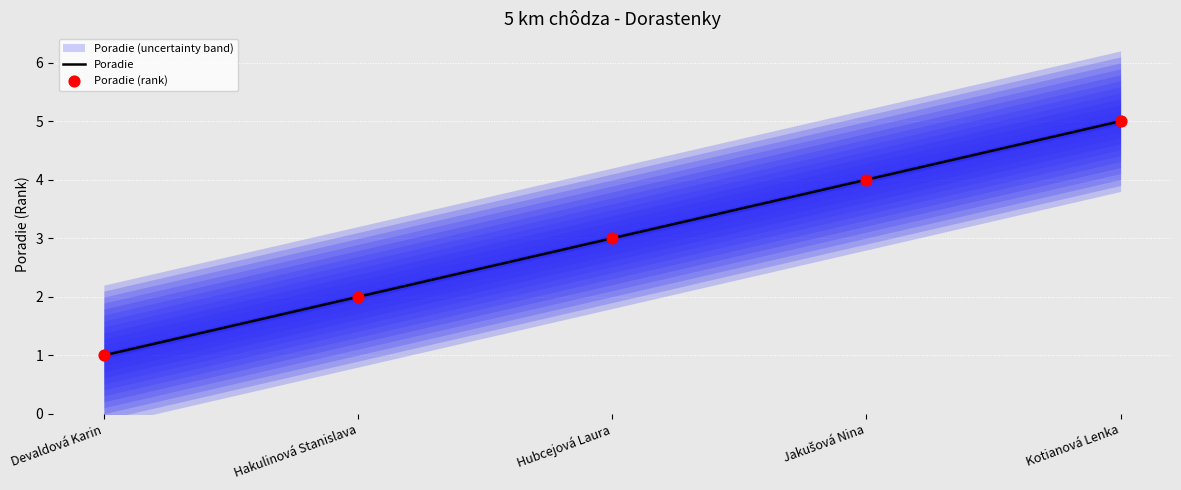

Which series has the largest Y range (max minus min)?

Poradie